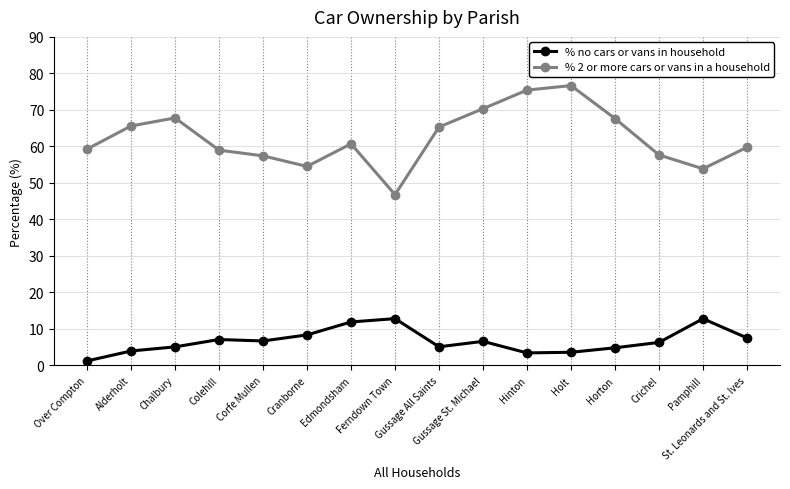

What position from the right is Chalbury?

14